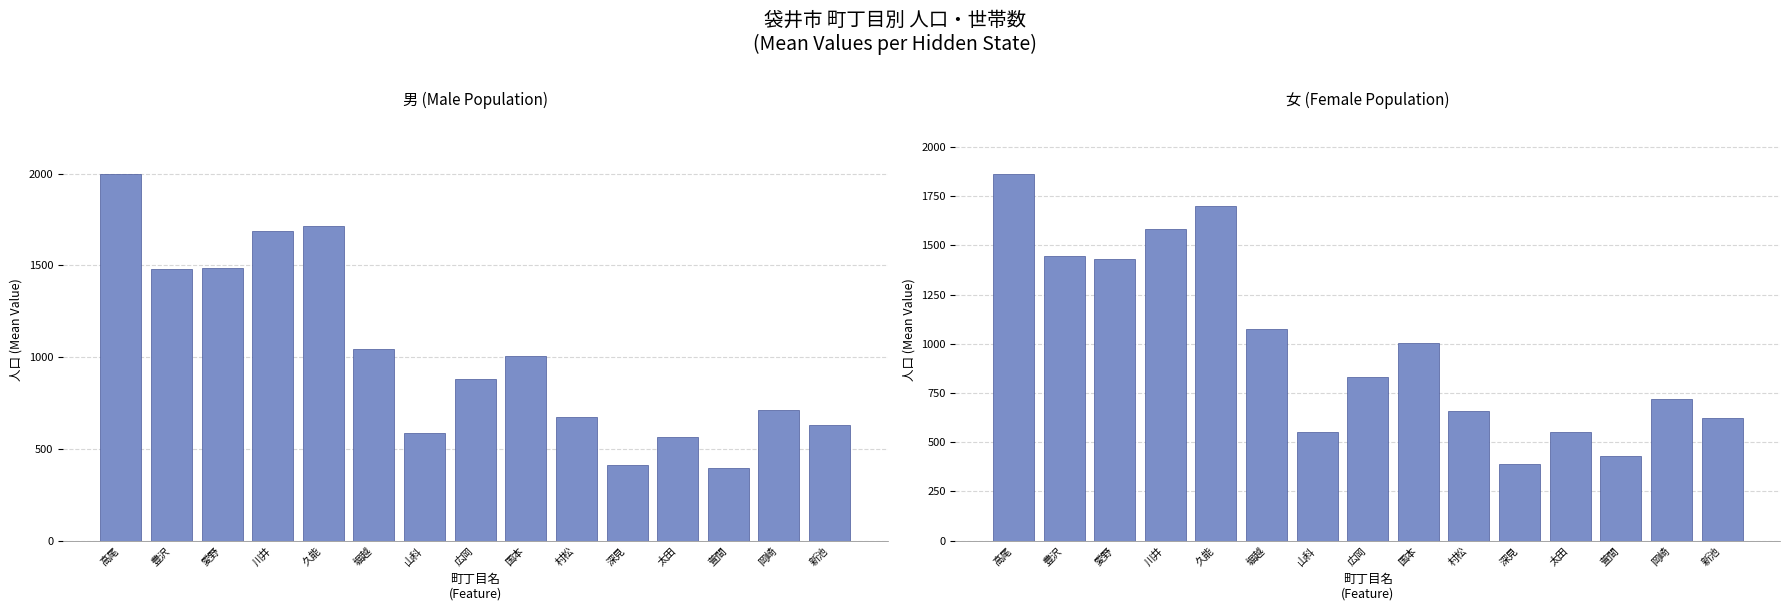

How many bars are there in each group?

2